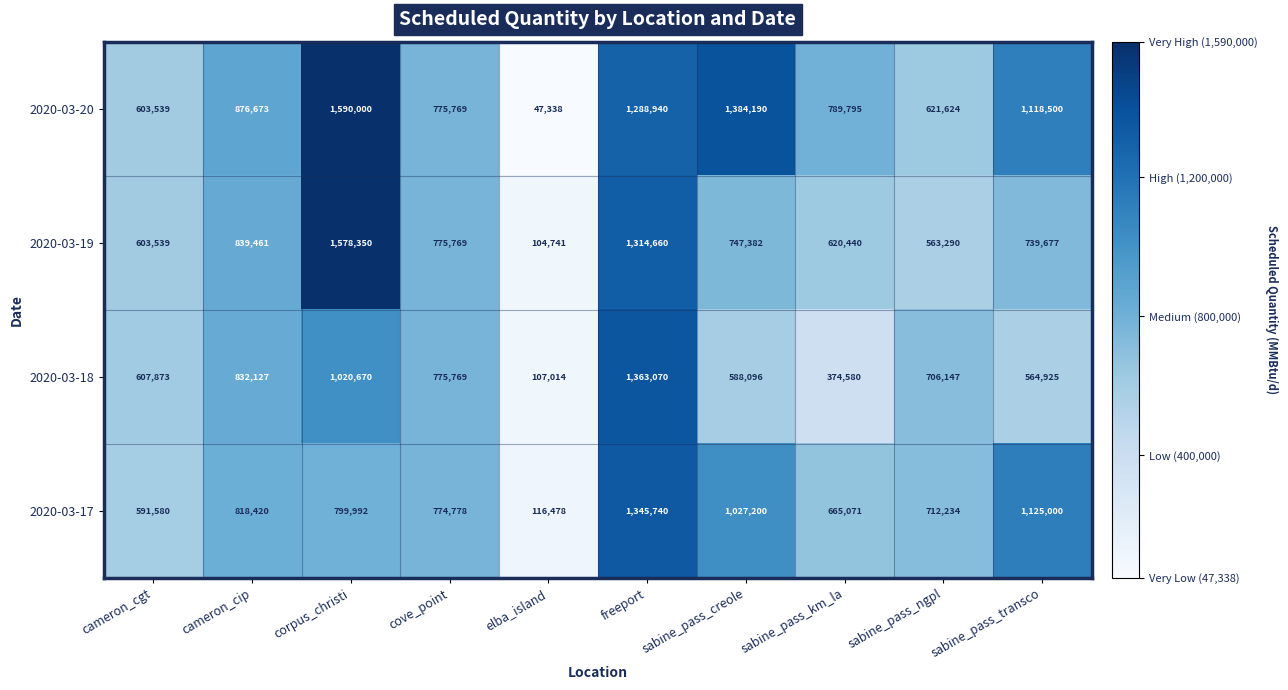

Which series has the largest range (max minus min)?

2020-03-20